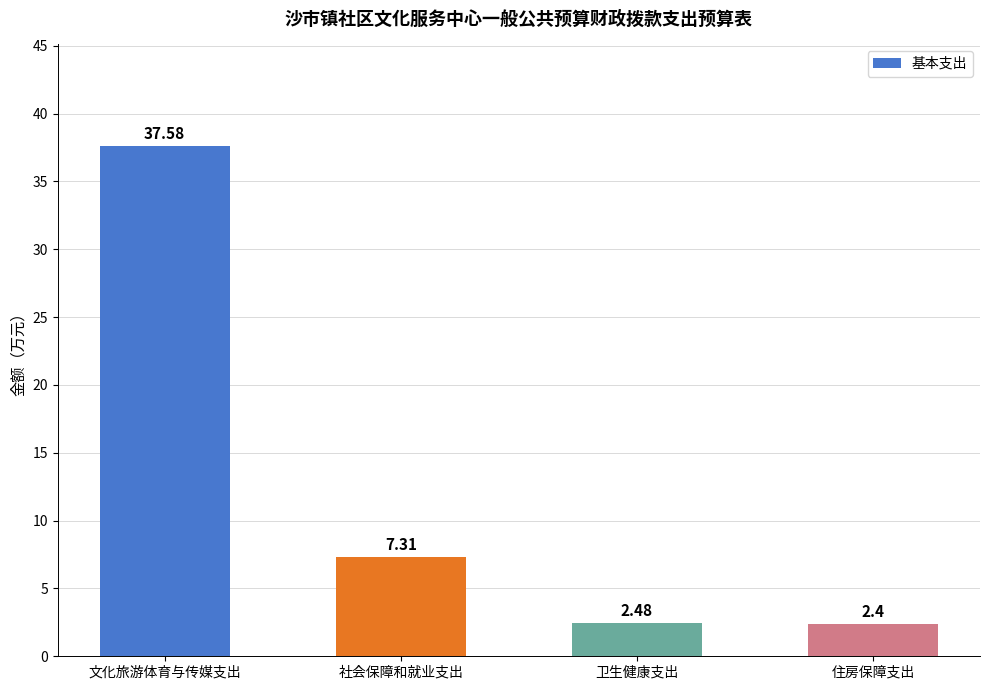

What is the minimum value shown in the chart?

2.4